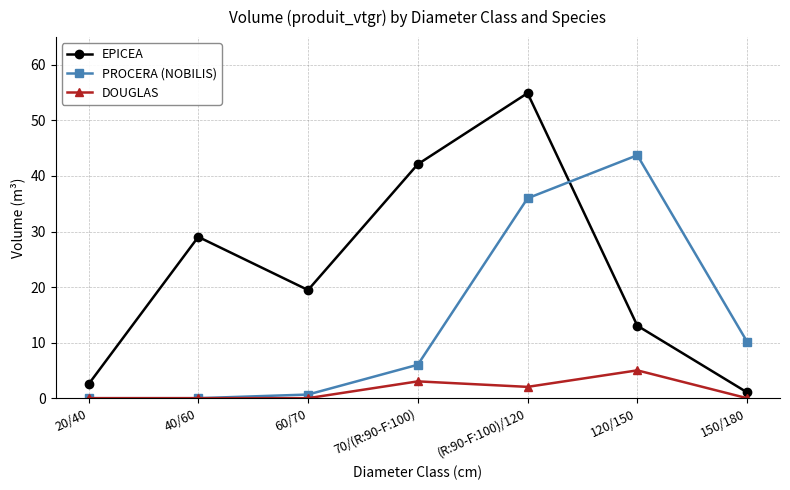

How many interior local peaks does the PROCERA (NOBILIS) series have?

1